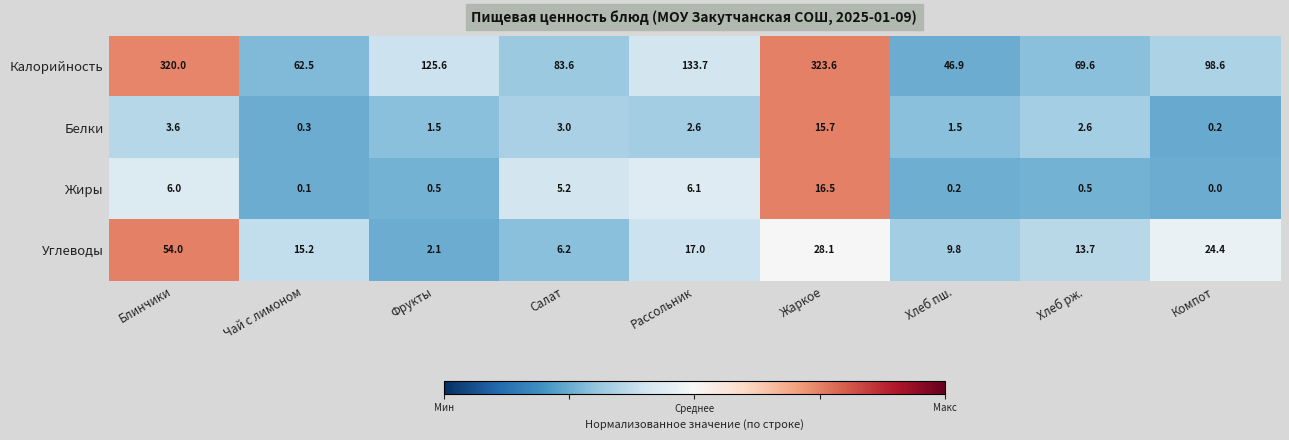

How many values in the Углеводы series are below 15?

4